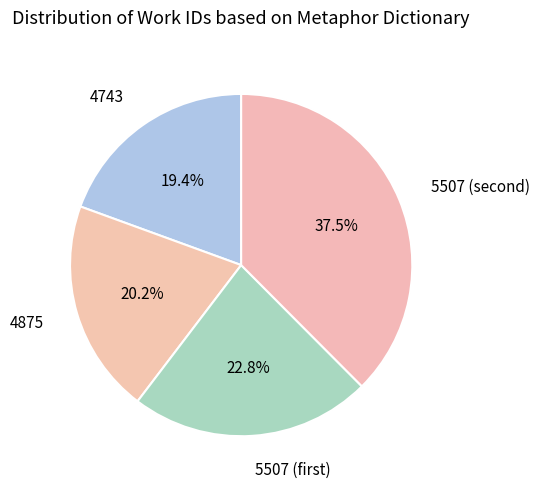

How many slices are in this pie chart?

4